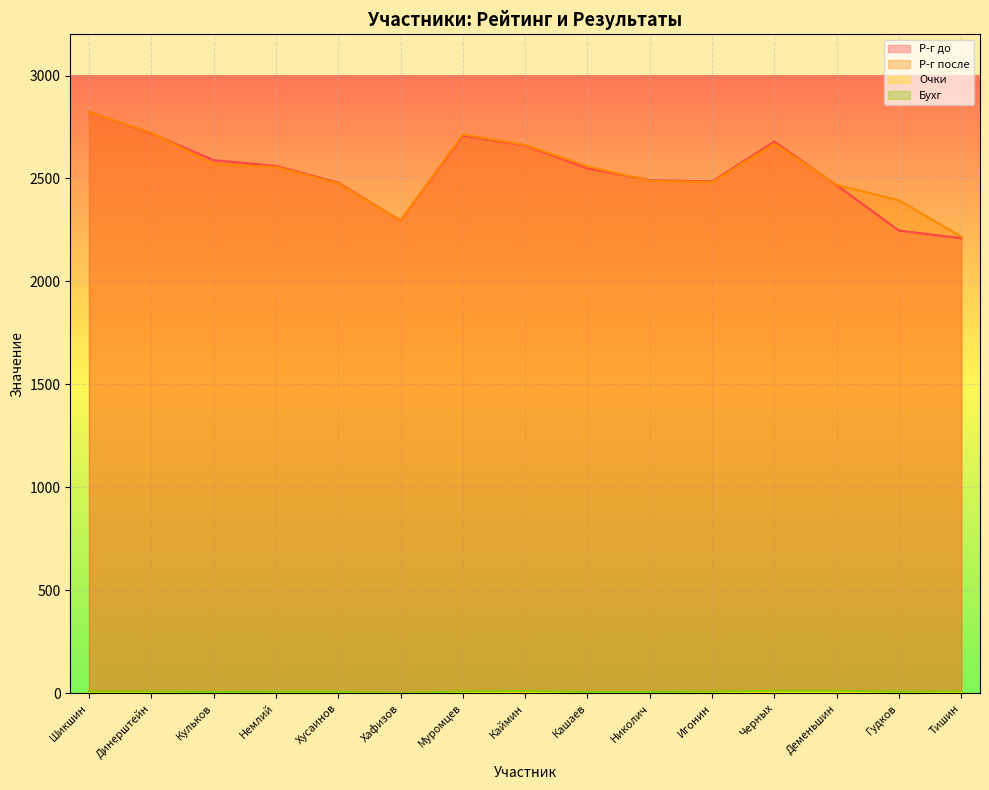

How many lines are shown in the chart?

4